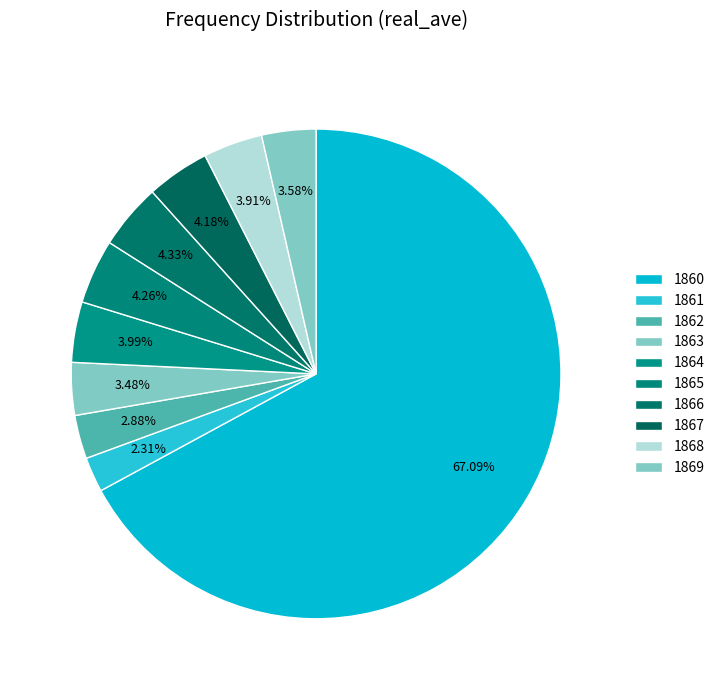

How many slices are in this pie chart?

10